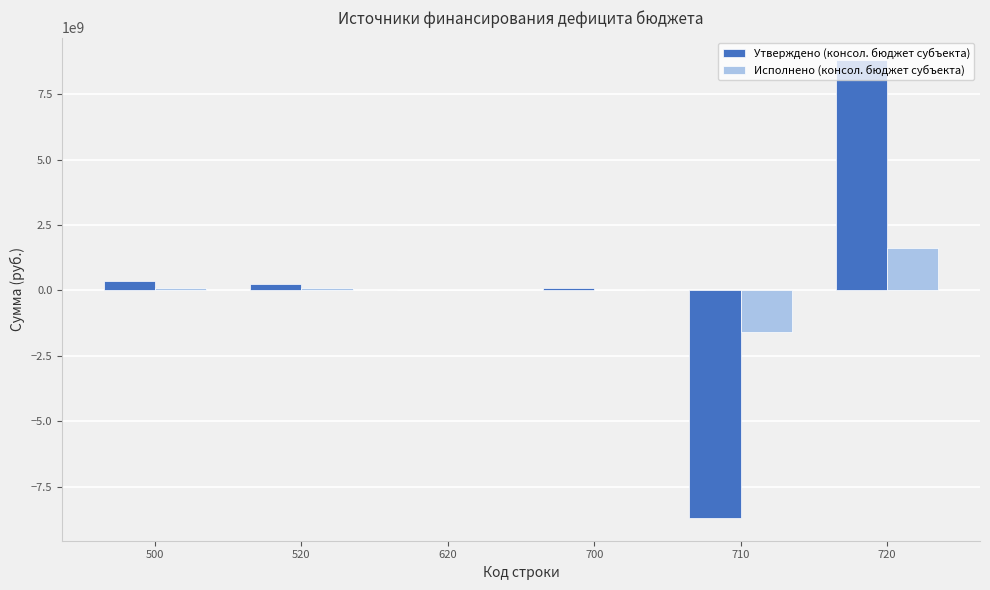

The value of Утверждено (консол. бюджет субъекта) at 620 is -8901497486.7. True or false?

False